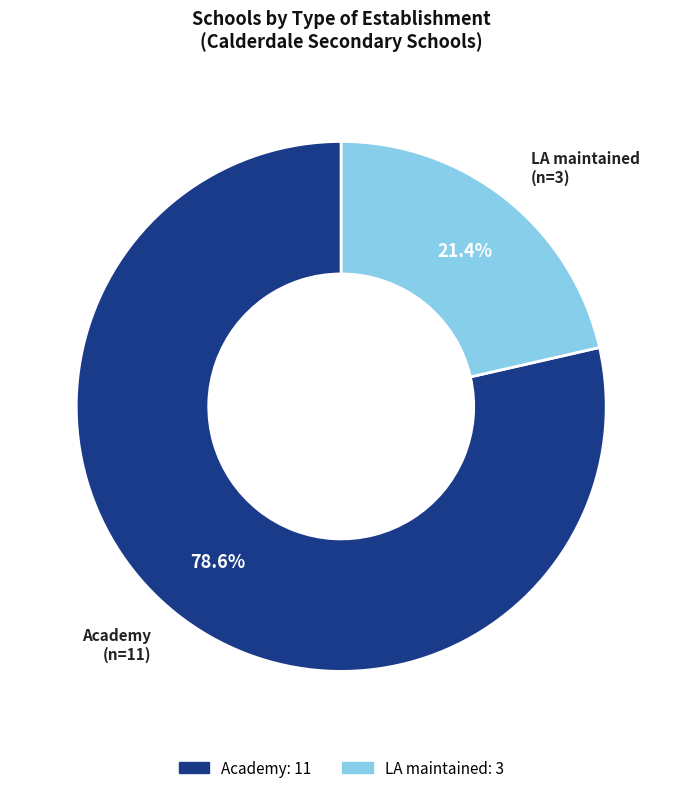

To the nearest percent, what is the combined percentage of Academy and LA maintained?

100%